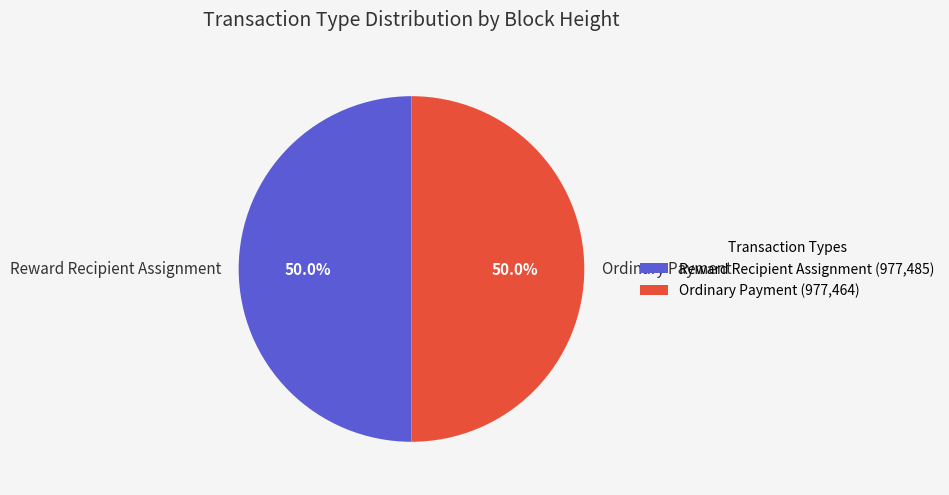

To the nearest percent, what is the average slice percentage?

50%